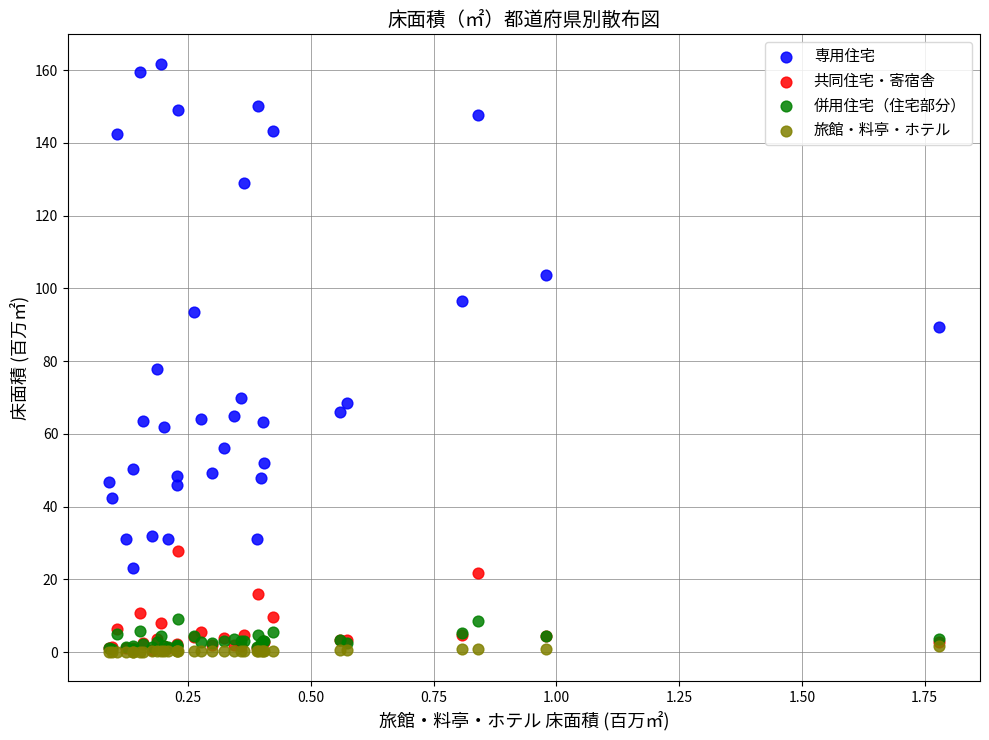

Across all series, what Y value is closest to 80?

77.8